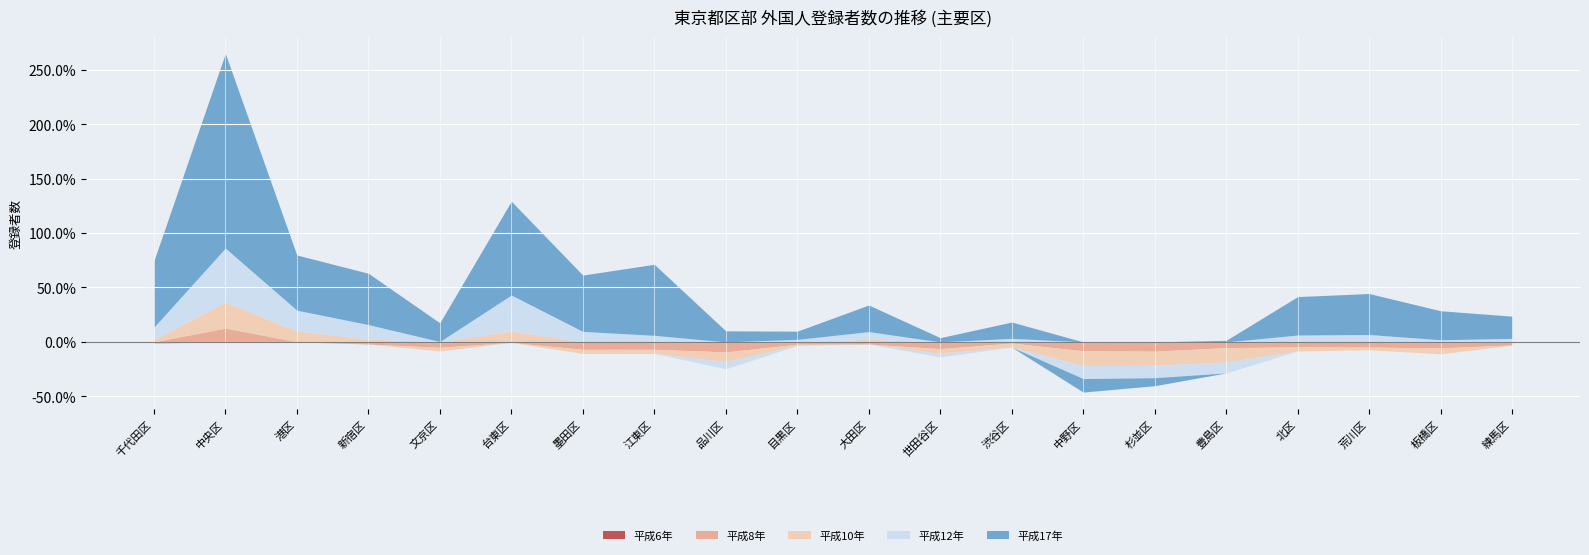

How many values in the 平成12年 series are below 10390?

10